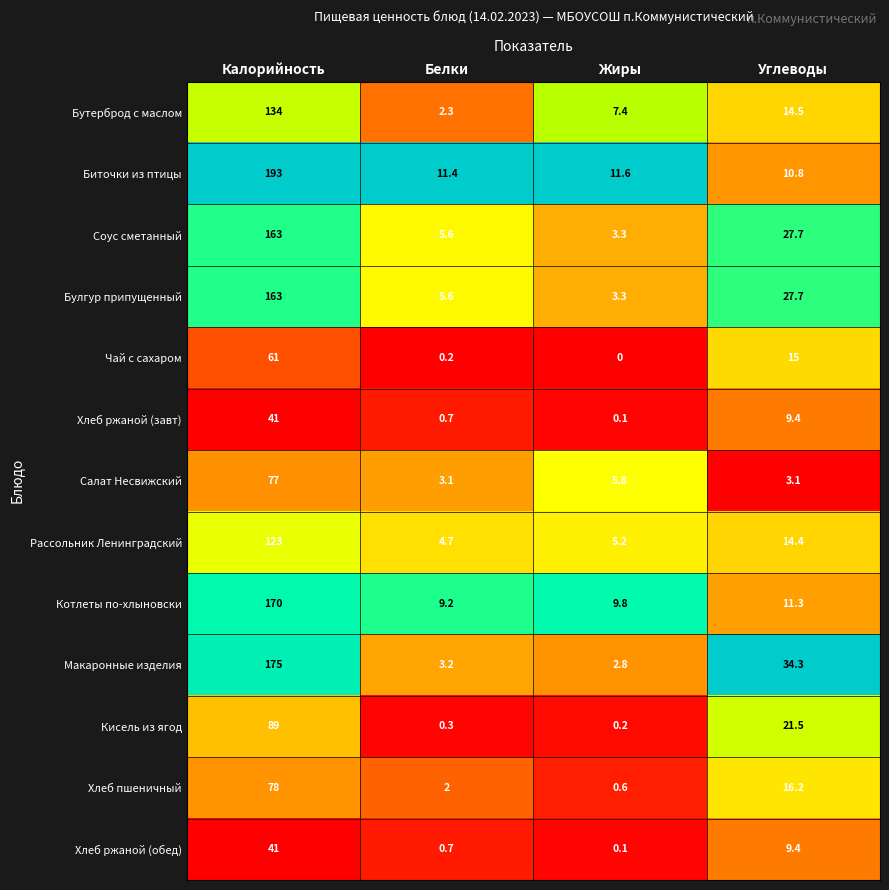

What is the difference between the Хлеб ржаной (завт) values at Жиры and Белки?

0.6